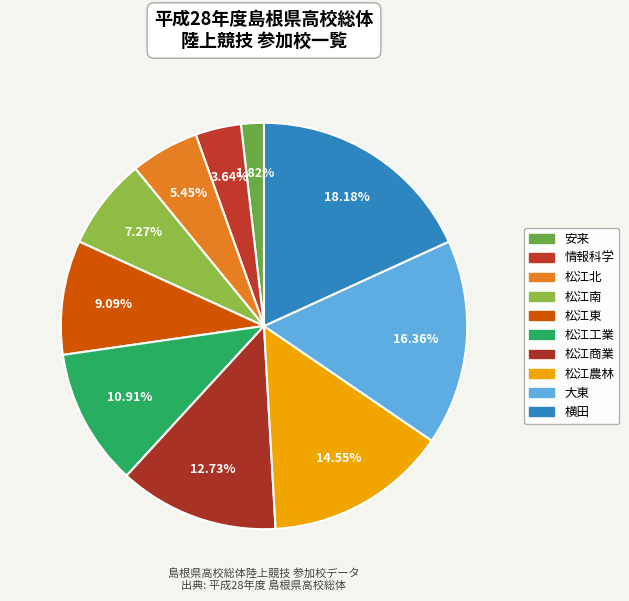

How many slices are in this pie chart?

10